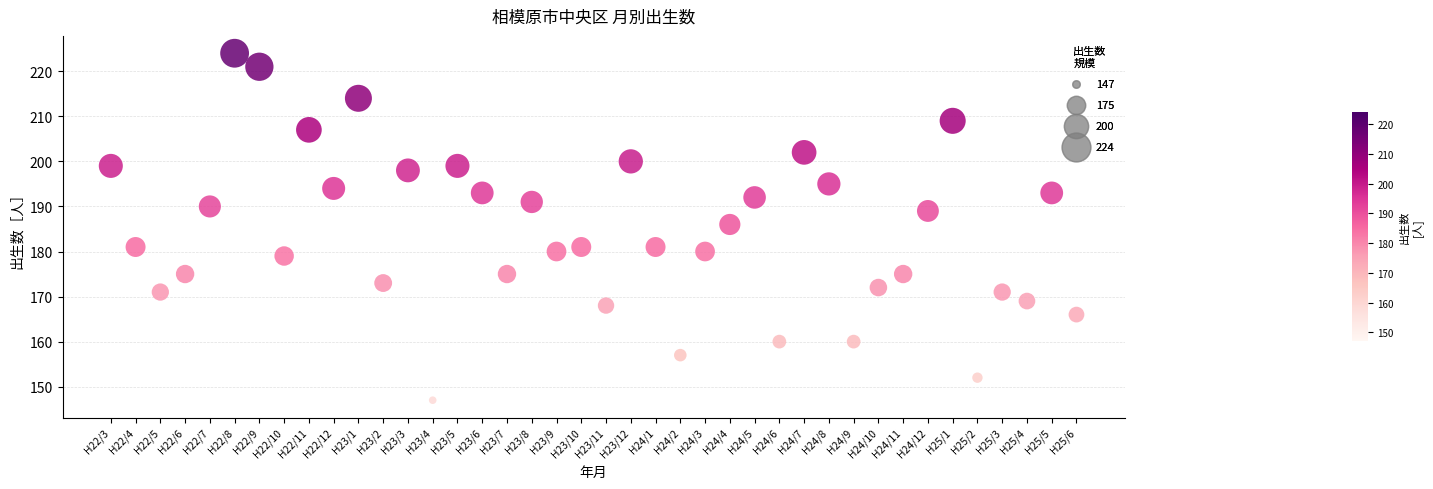

What is the range of Y values (max minus min)?

77